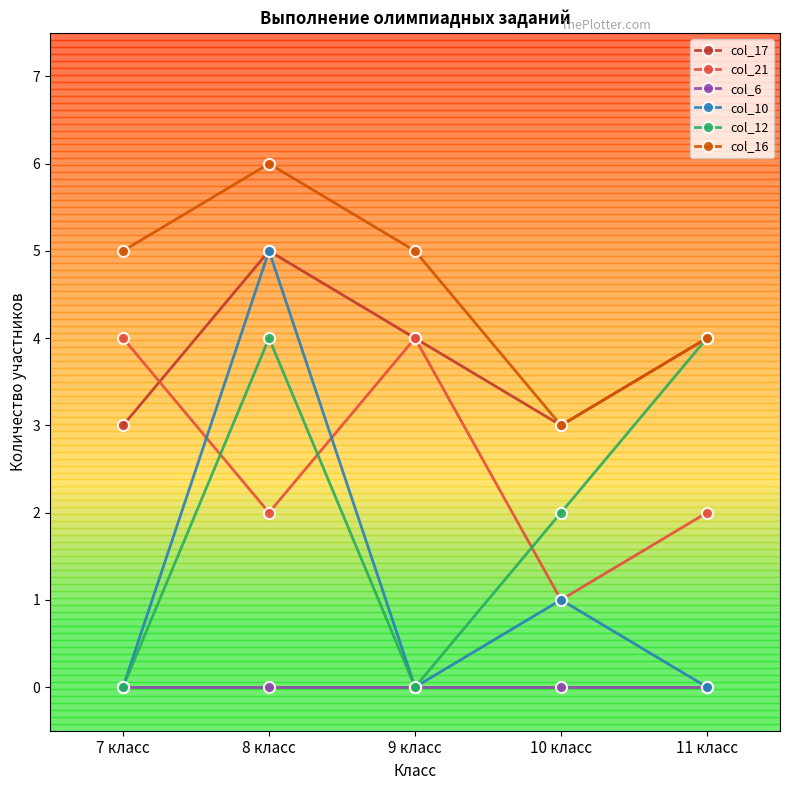

Count the number of categories in the chart.

5